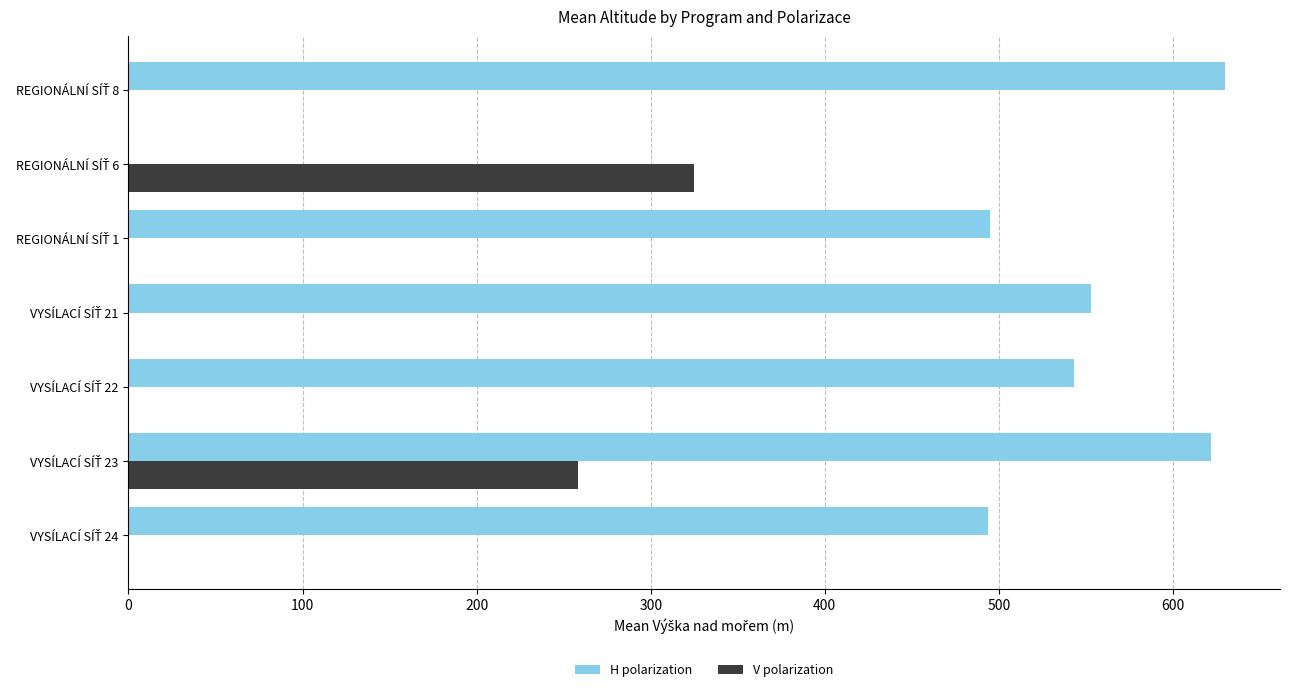

What is the sum of all H polarization values?

3337